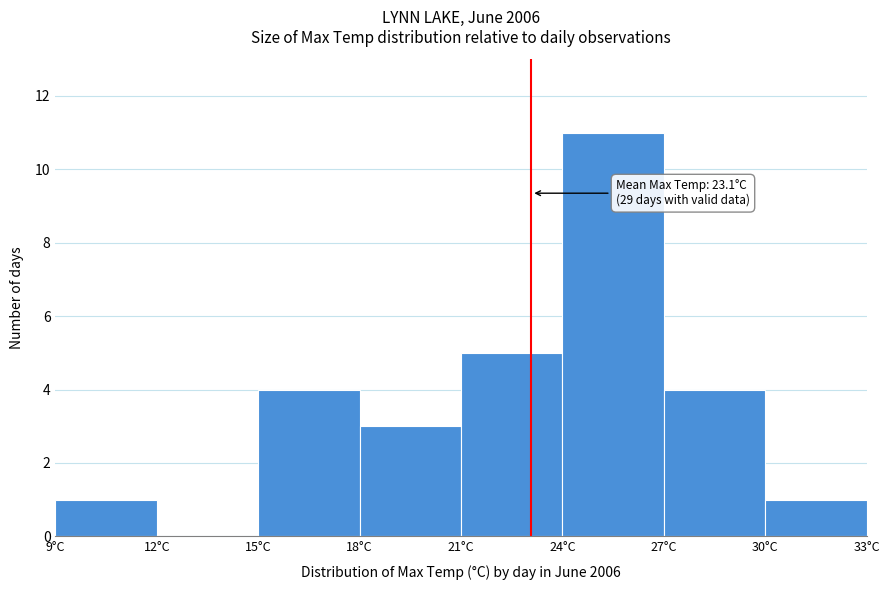

Over which range of the x-axis is the bar tallest?

24 to 27